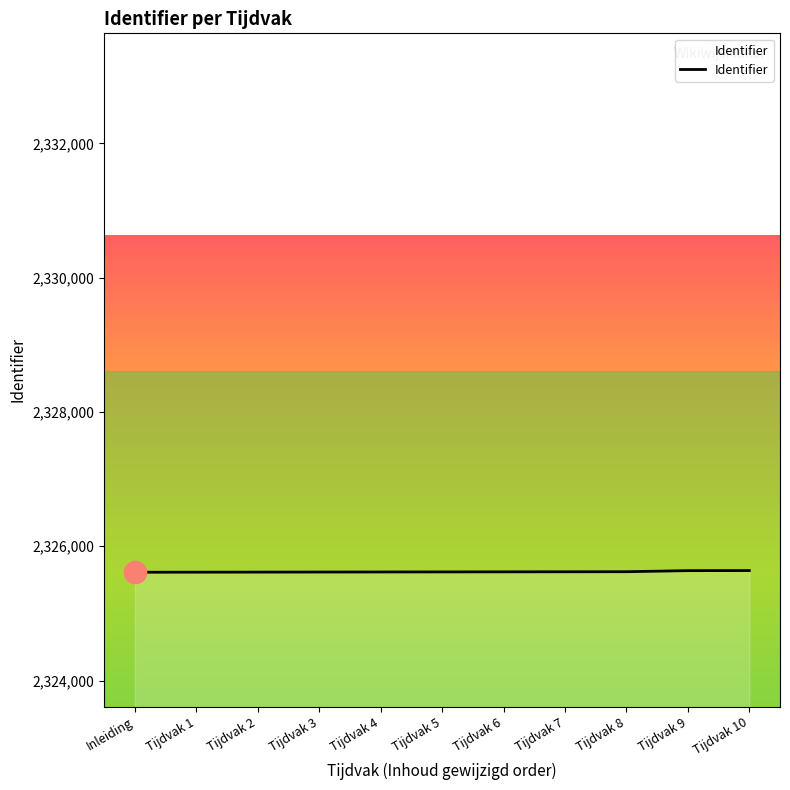

The value at Tijdvak 4 is 2325617. True or false?

True